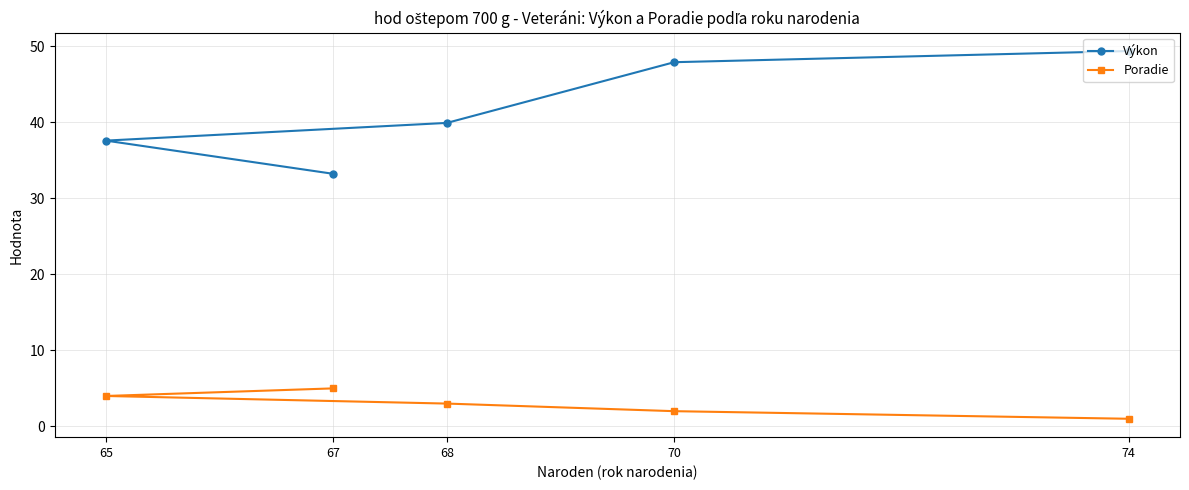

What are all the series names shown in the legend?

Výkon, Poradie